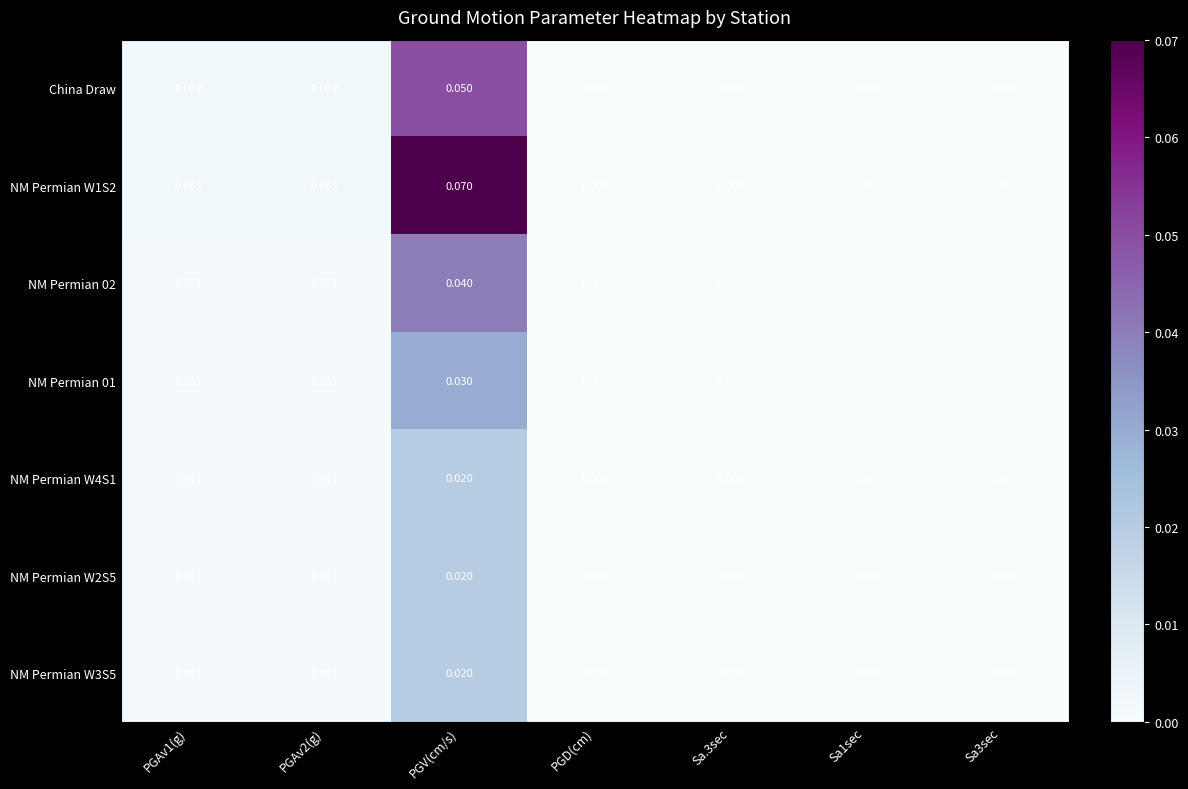

How many data points in NM Permian W2S5 are above 0?

3